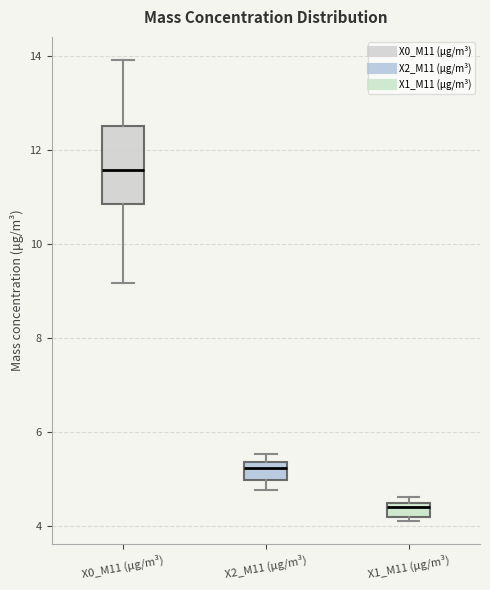

Where is the upper edge of the box for X0_M11 (μg/m³) on the y-axis? The values are not printed on the chart, so give them approximately, as read against the axis.

12.6